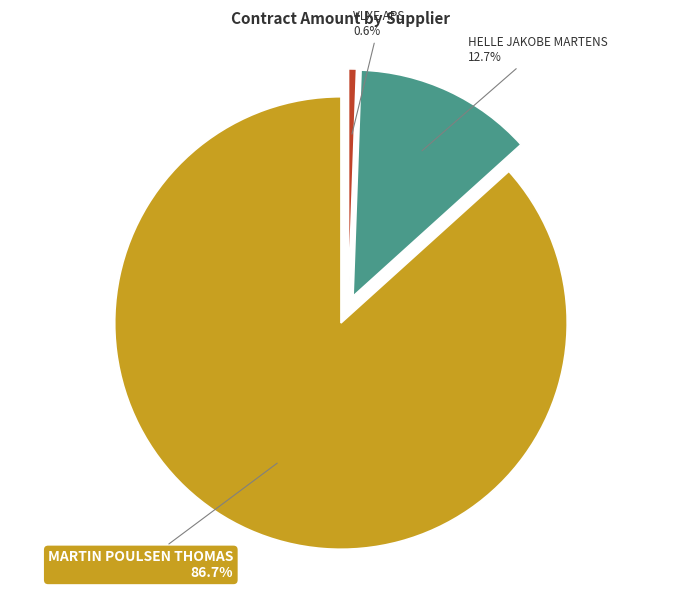

What percentage is the HELLE JAKOBE MARTENS slice, to the nearest percent?

13%